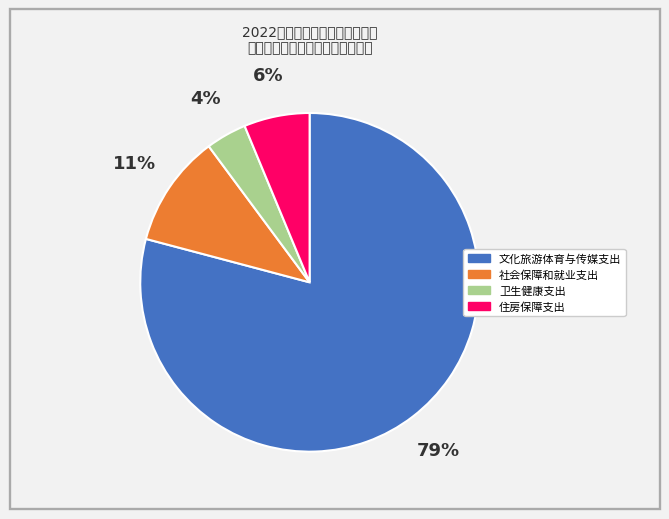

Which slice is the smallest?

卫生健康支出